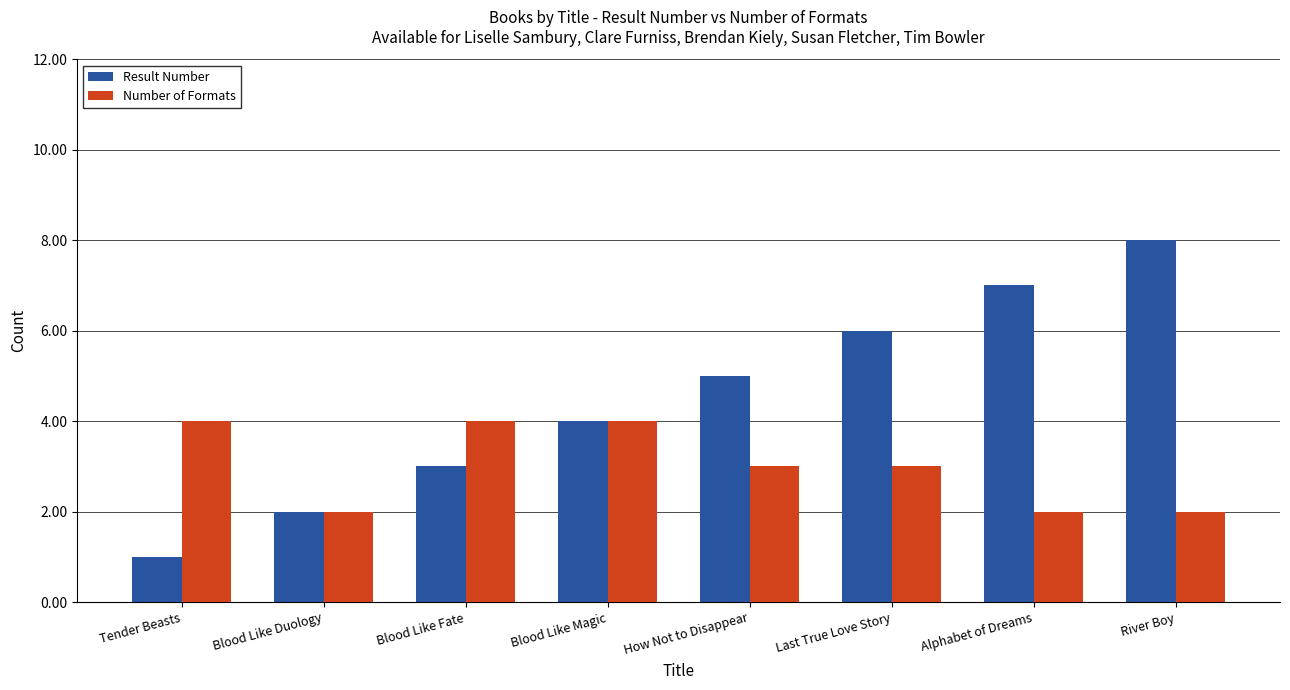

List the series in order of their peak value, highest first.

Result Number, Number of Formats